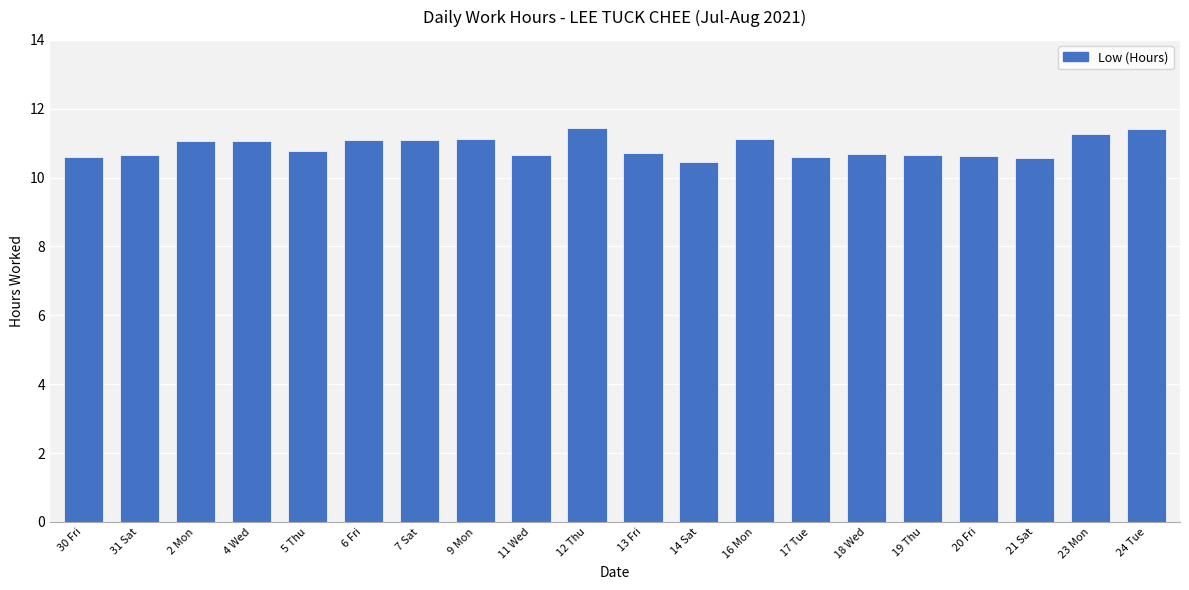

What is the change in value from 9 Mon to 12 Thu?

+0.3